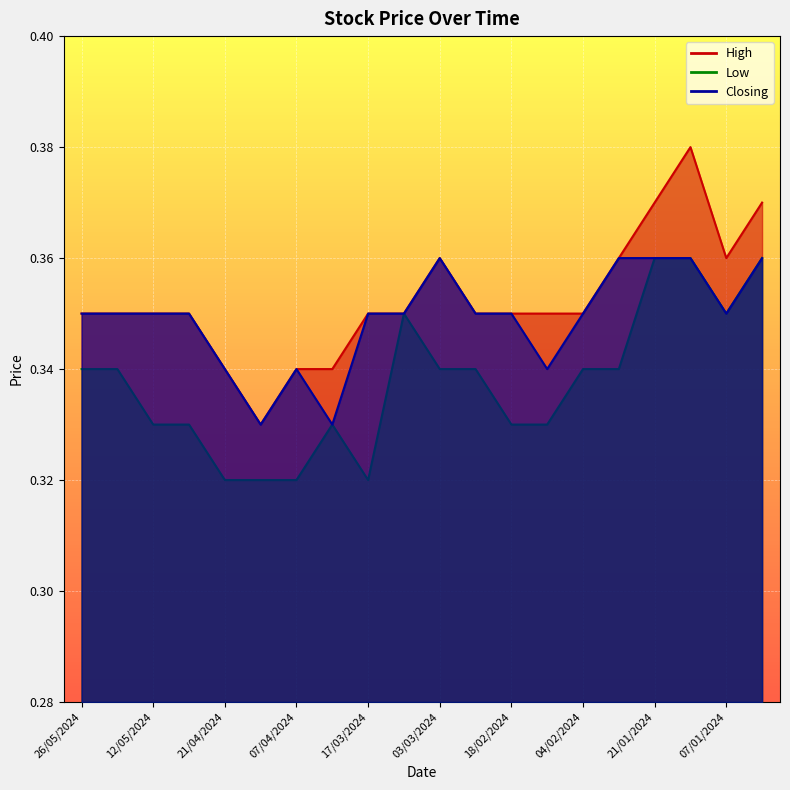

True or false: Closing has a value of 0.6 at 04/02/2024.

False